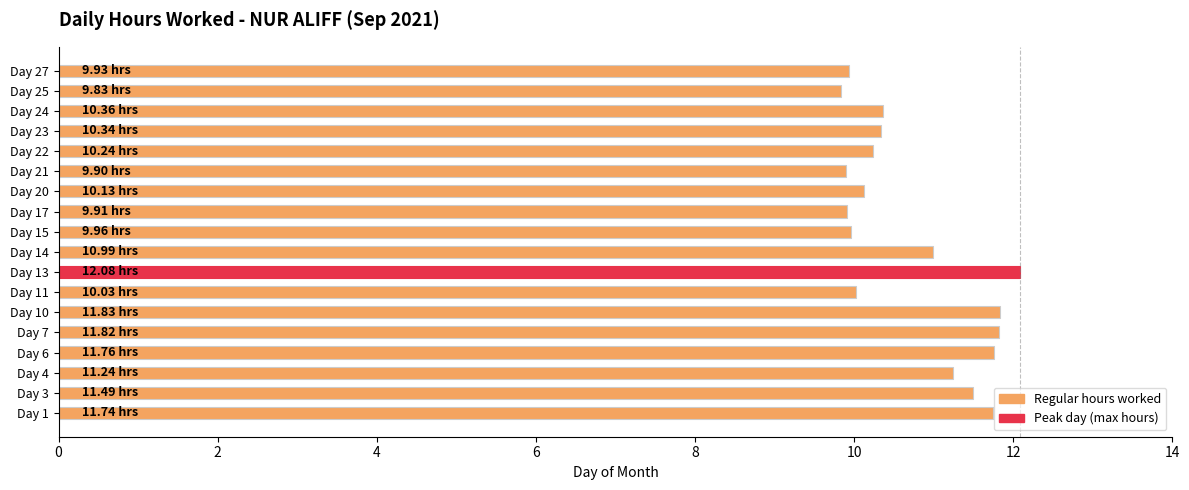

What is the ratio of the value at Day 11 to the value at Day 27?

1.0